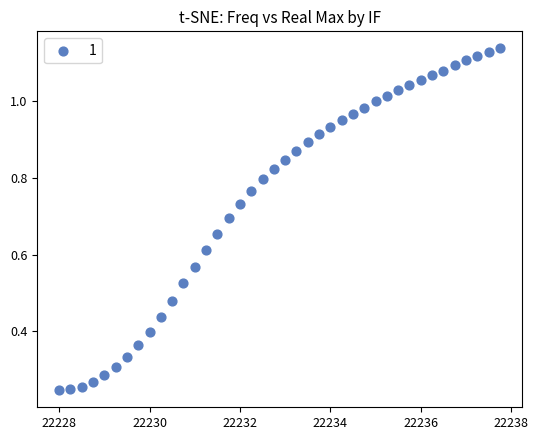

What is the range of X values (max minus min)?

9.8